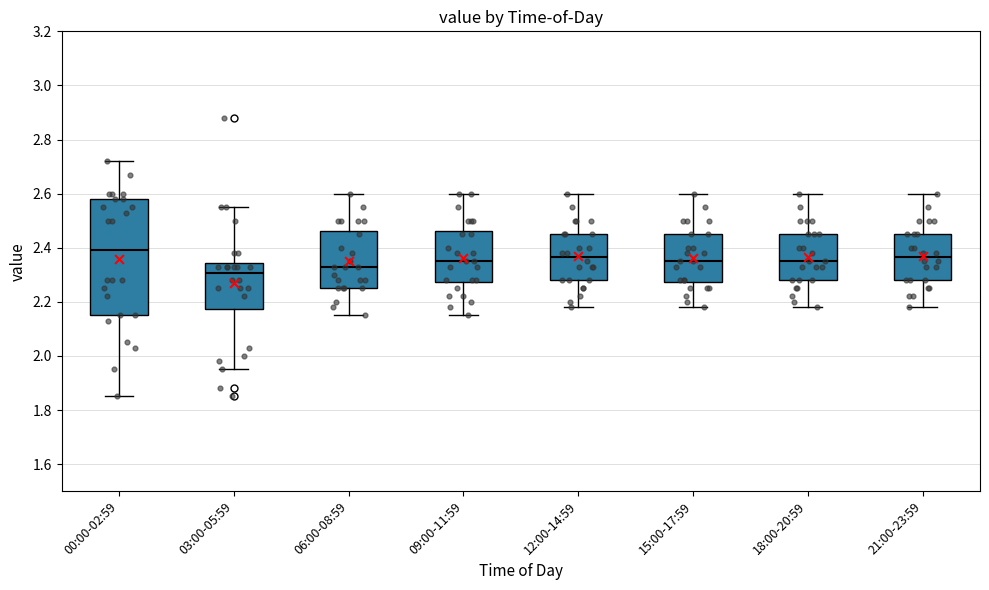

Which box's median line is the highest?

00:00-02:59